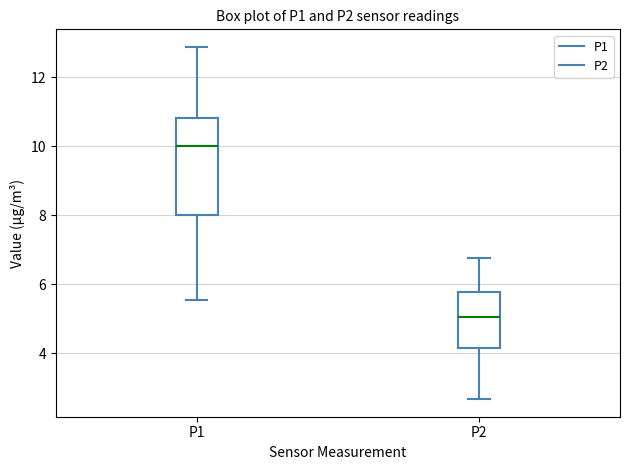

Where does the upper whisker of the box for P1 end on the y-axis? The values are not printed on the chart, so give them approximately, as read against the axis.

12.8